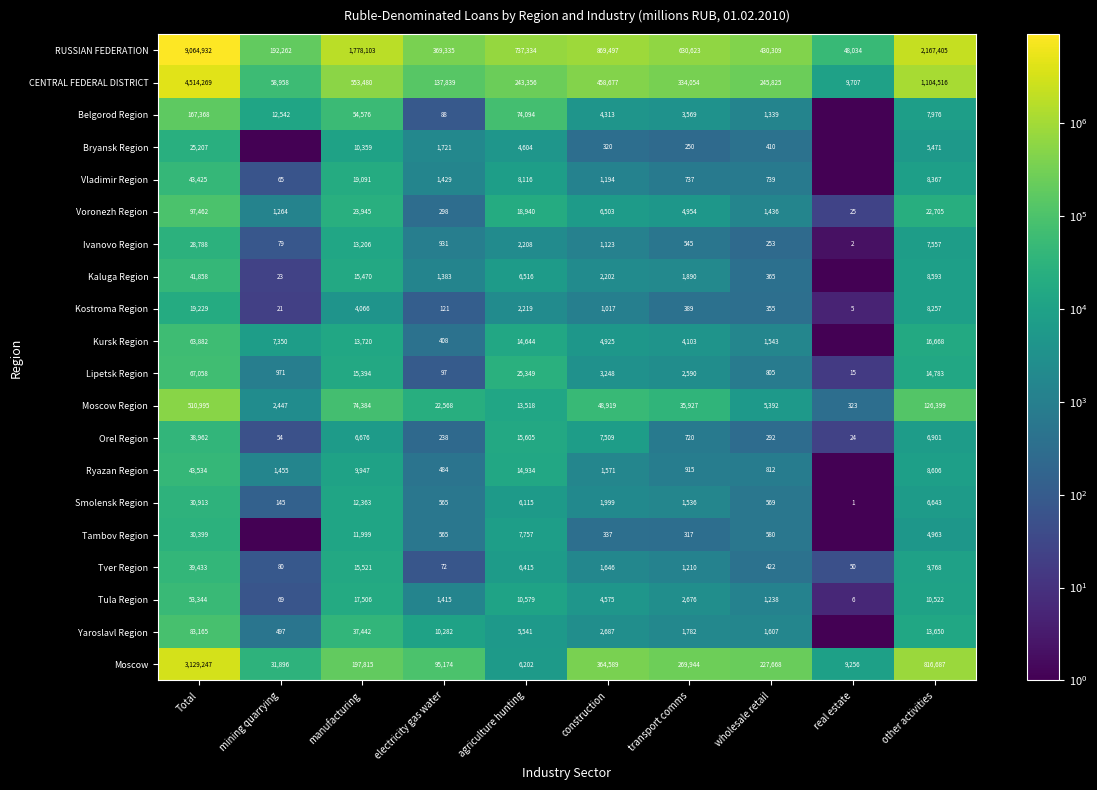

The value of Ivanovo Region at electricity gas water is 931. True or false?

True